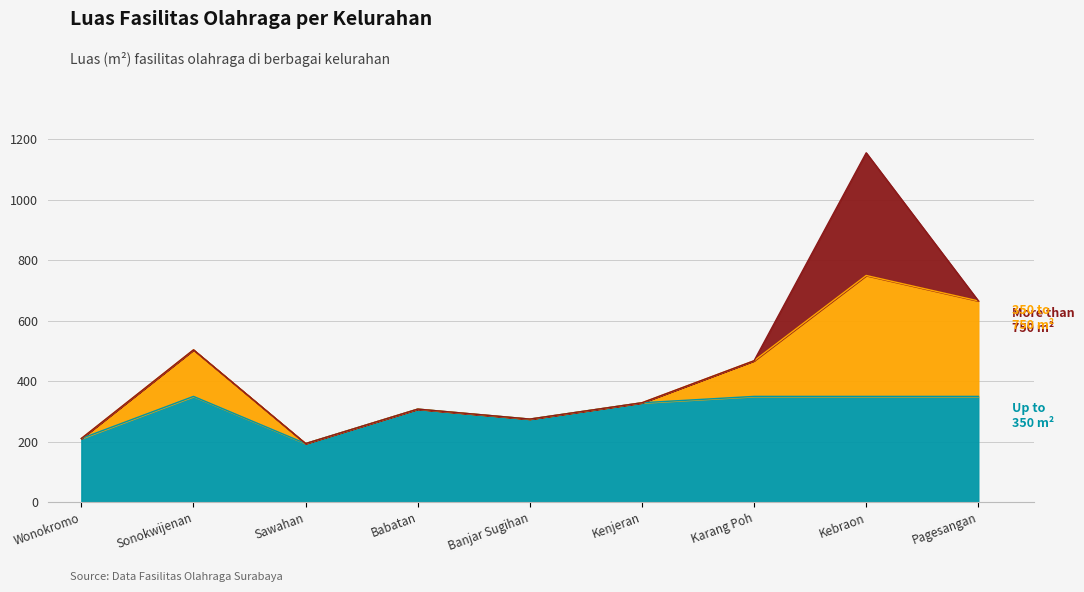

What is the total value across all series at Sonokwijenan?

504.0